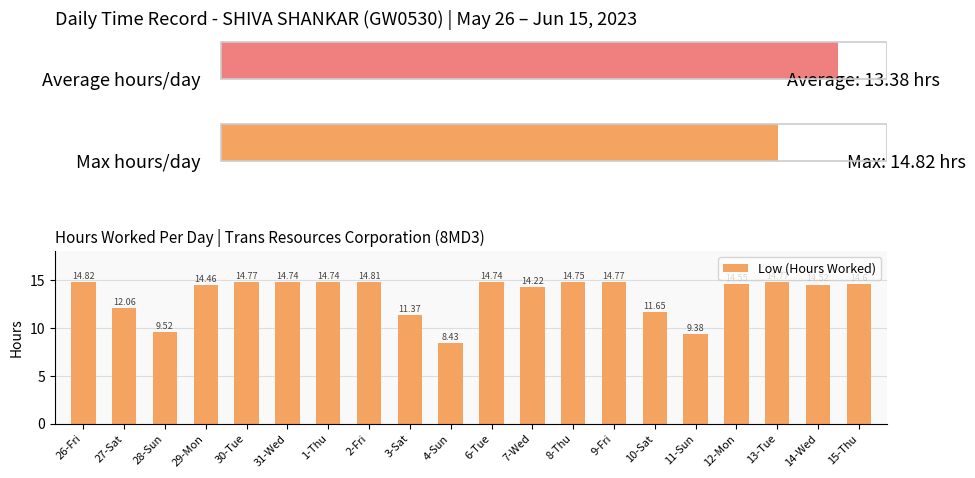

How many series are shown in this chart?

1